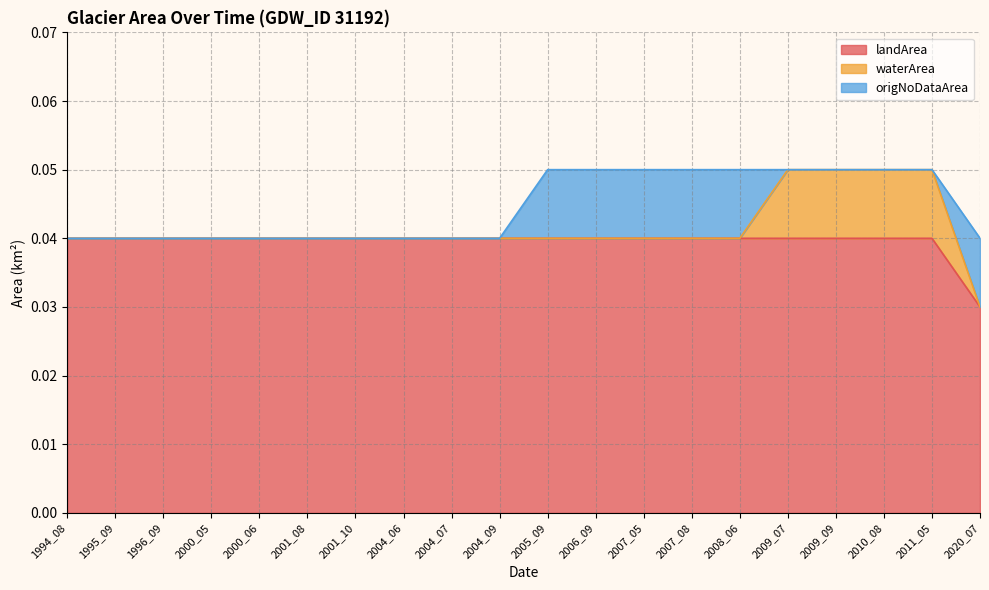

Count the landArea values in the range 0 to 1.

20